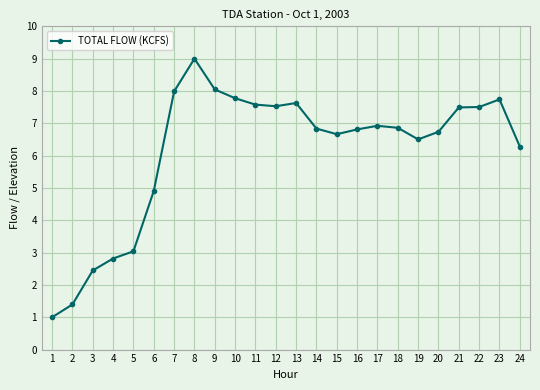

Which has a higher value, 24 or 2?

24